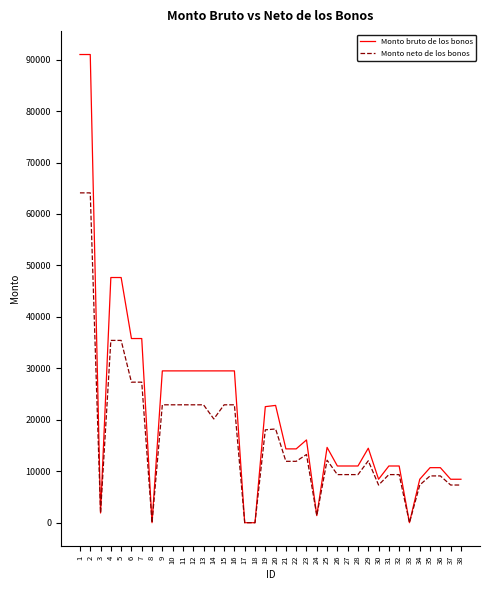

What is the total value across all series at 12?

52411.4